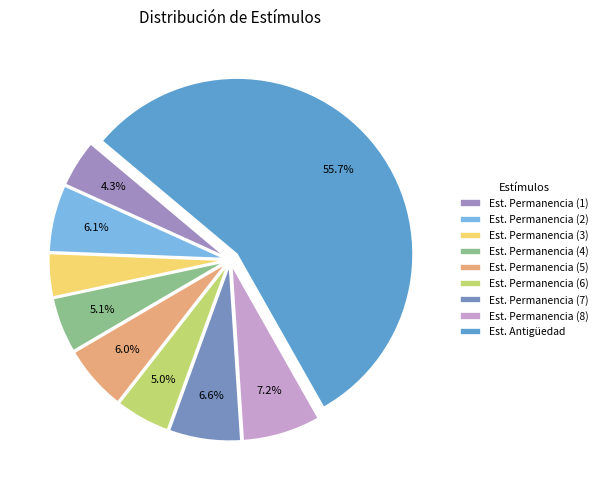

To the nearest percent, what is the difference between the largest and smallest slice percentages?

52%